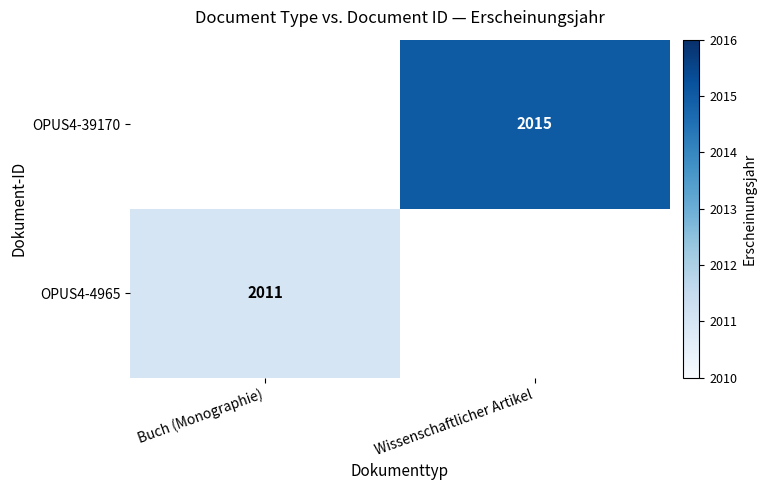

The value of OPUS4-4965 at Buch (Monographie) is 2625. True or false?

False